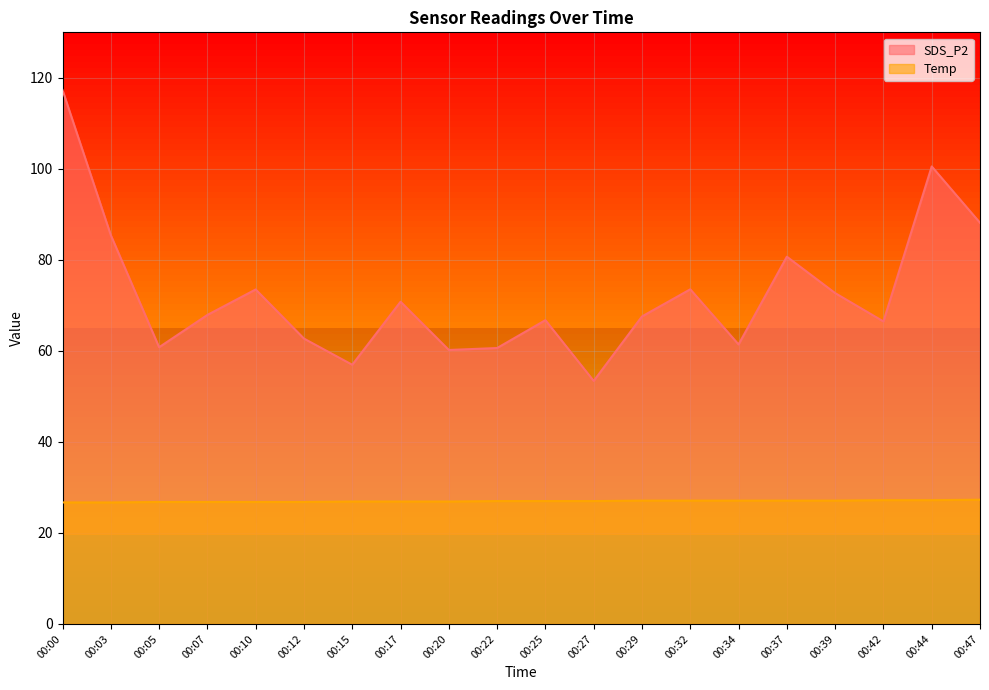

How many lines are shown in the chart?

2